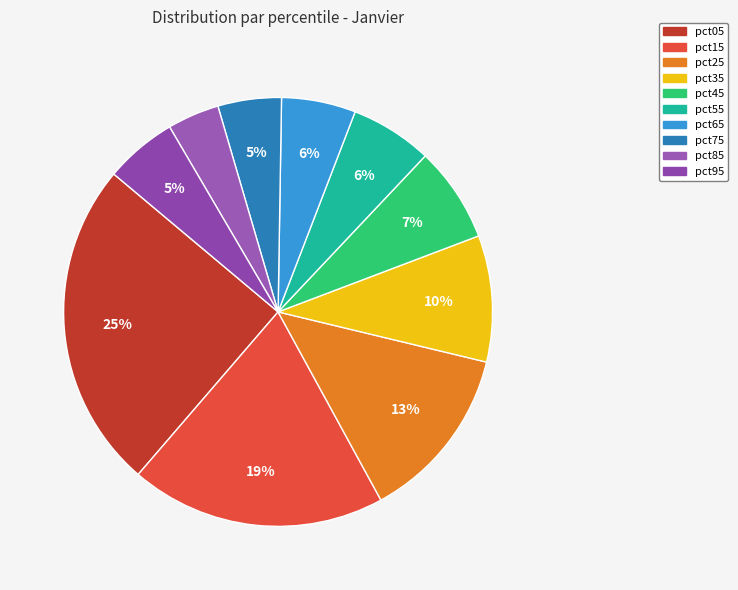

What is the change in value from pct25 to pct75?

-1.7